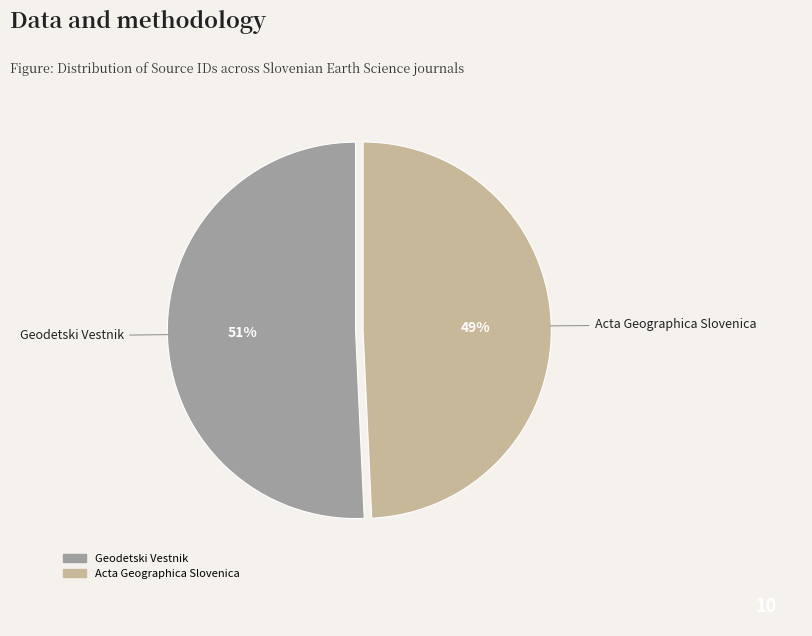

Which has a higher value, Acta Geographica Slovenica or Geodetski Vestnik?

Geodetski Vestnik